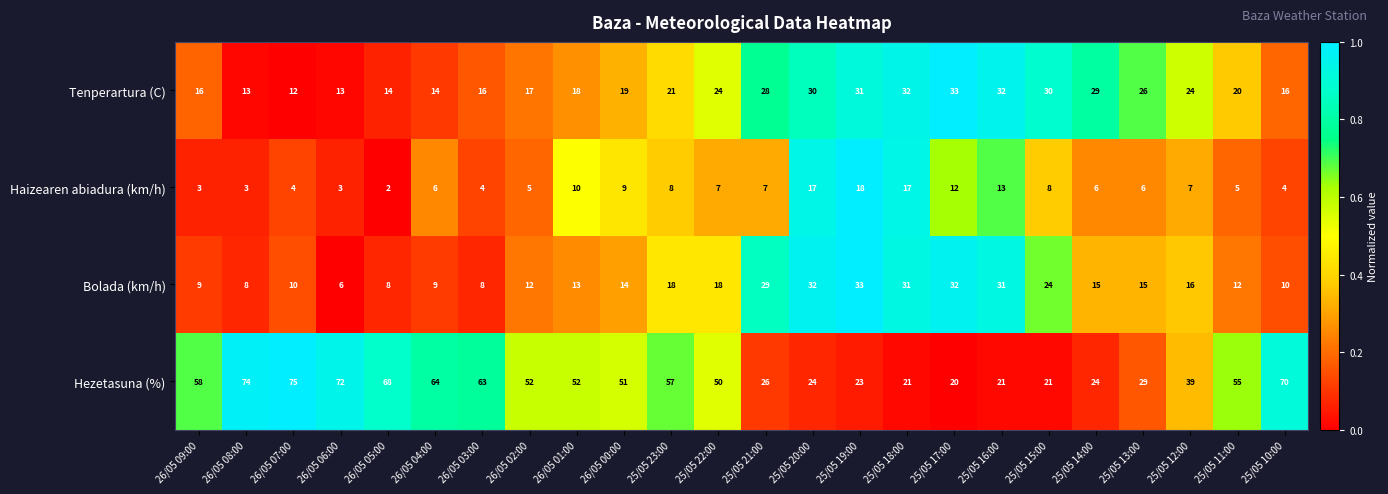

What is the average value of the Tenperartura (C) series?

22